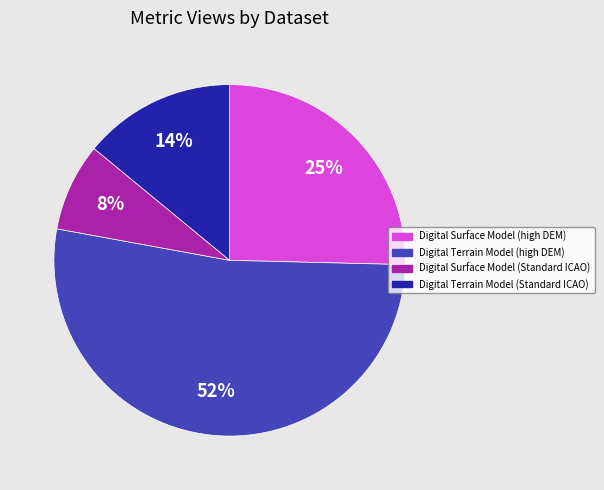

How many segments does this pie chart have?

4